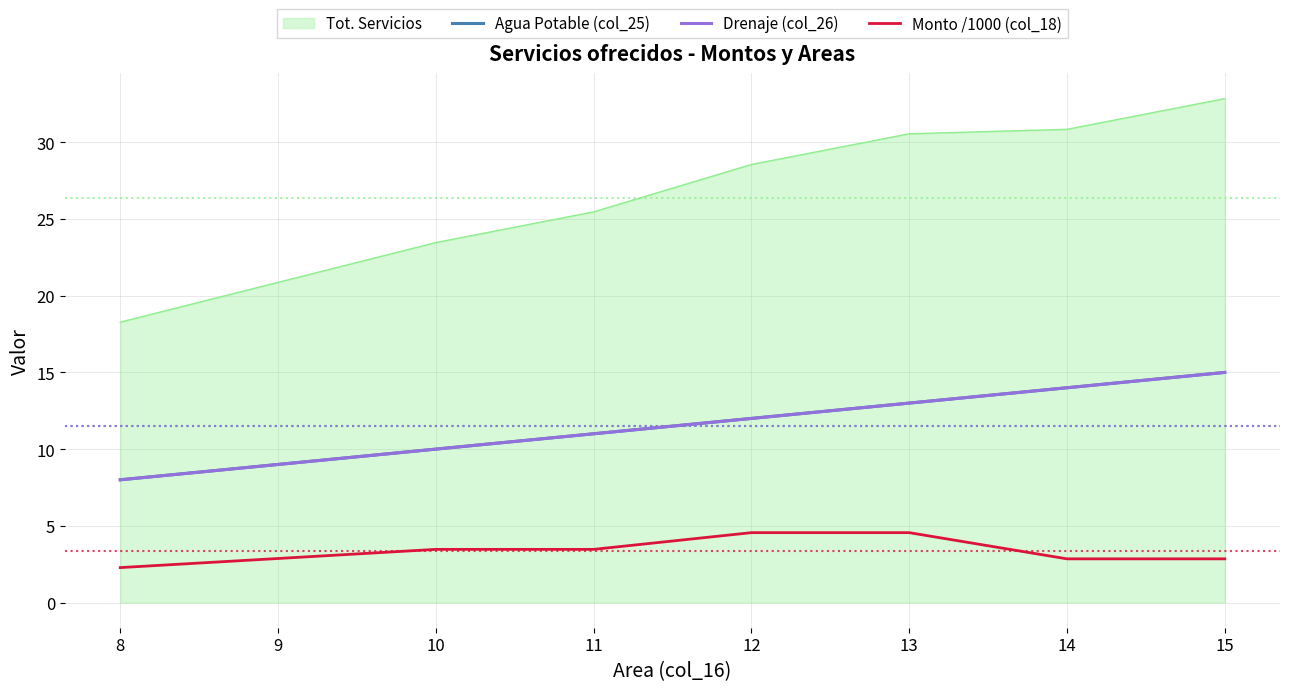

Is this an area chart (filled region under the line)?

Yes